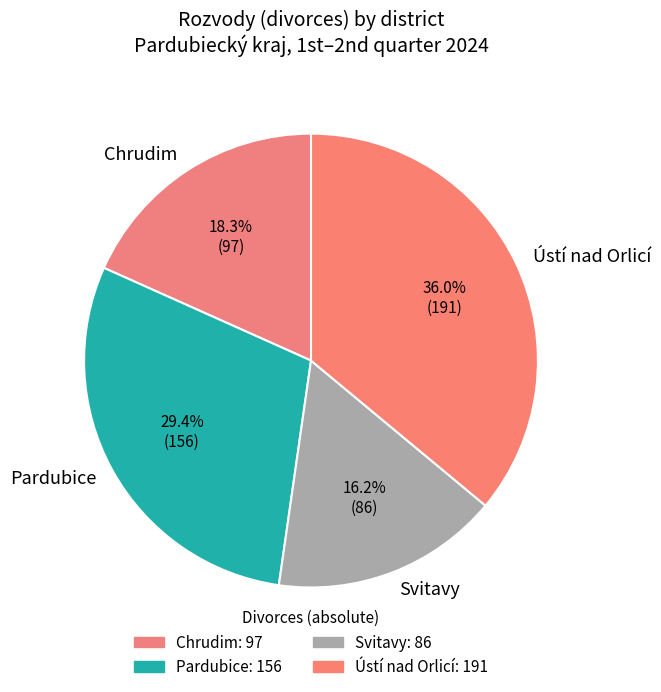

Does Svitavy represent more than half of the total?

No